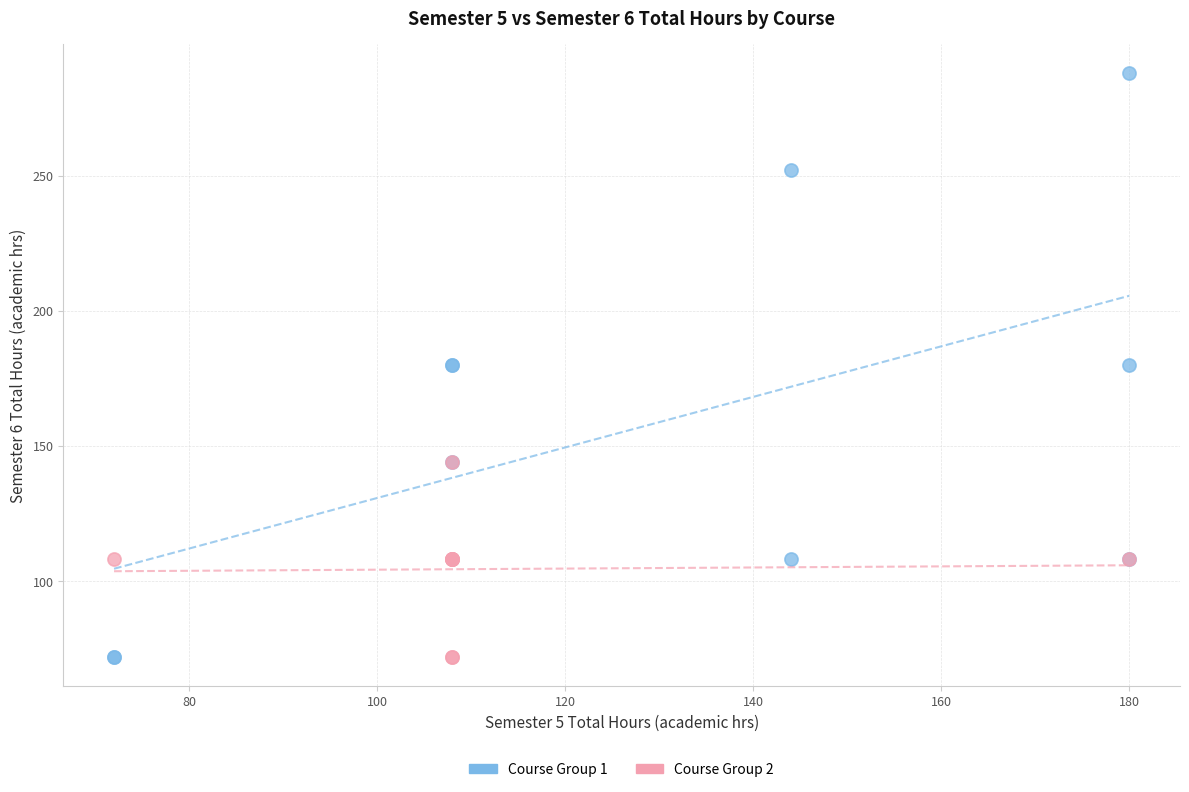

What are all the series names shown in the legend?

Course Group 1, Course Group 2